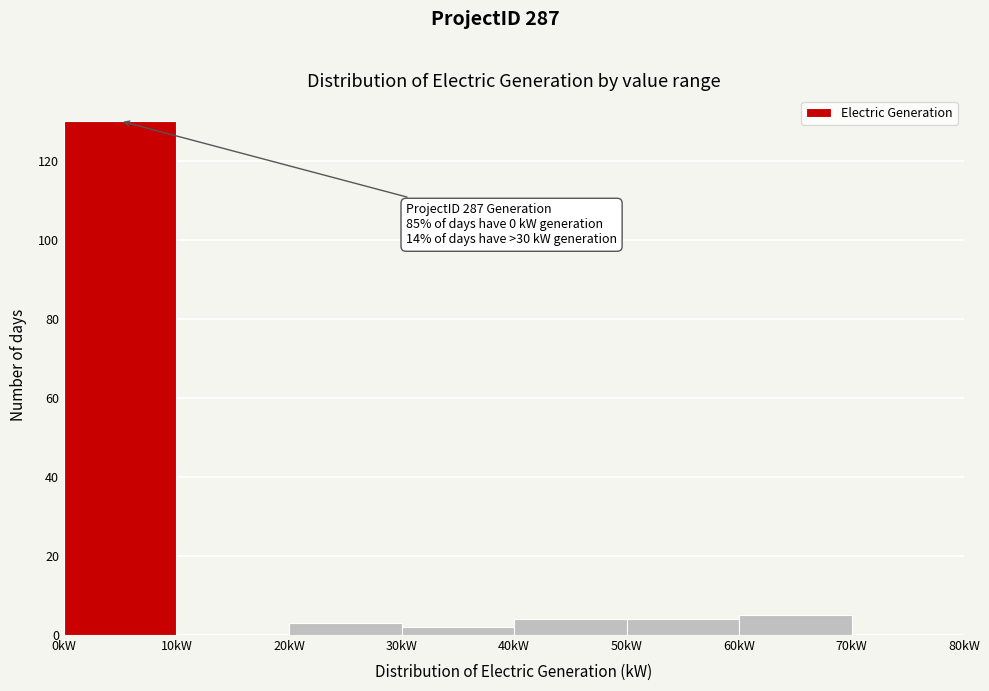

Over which range of the x-axis is the bar tallest?

0 to 10